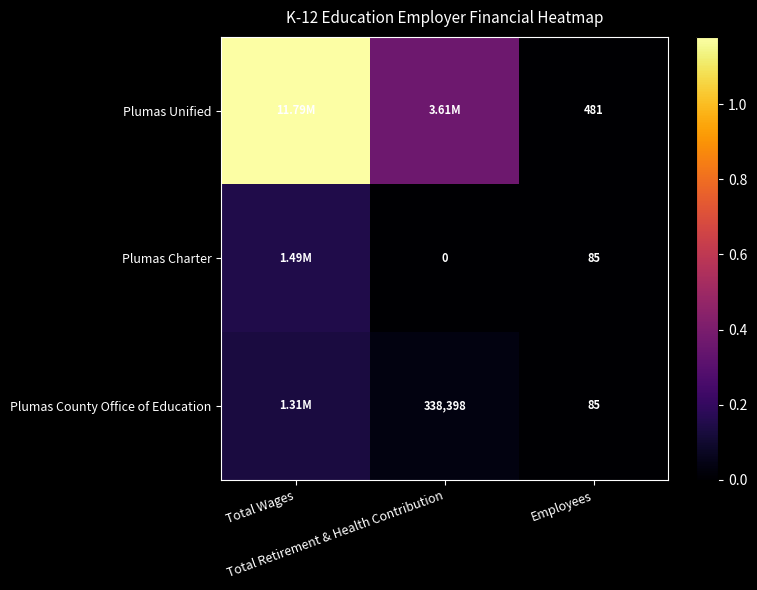

Which series has the largest range (max minus min)?

Plumas Unified